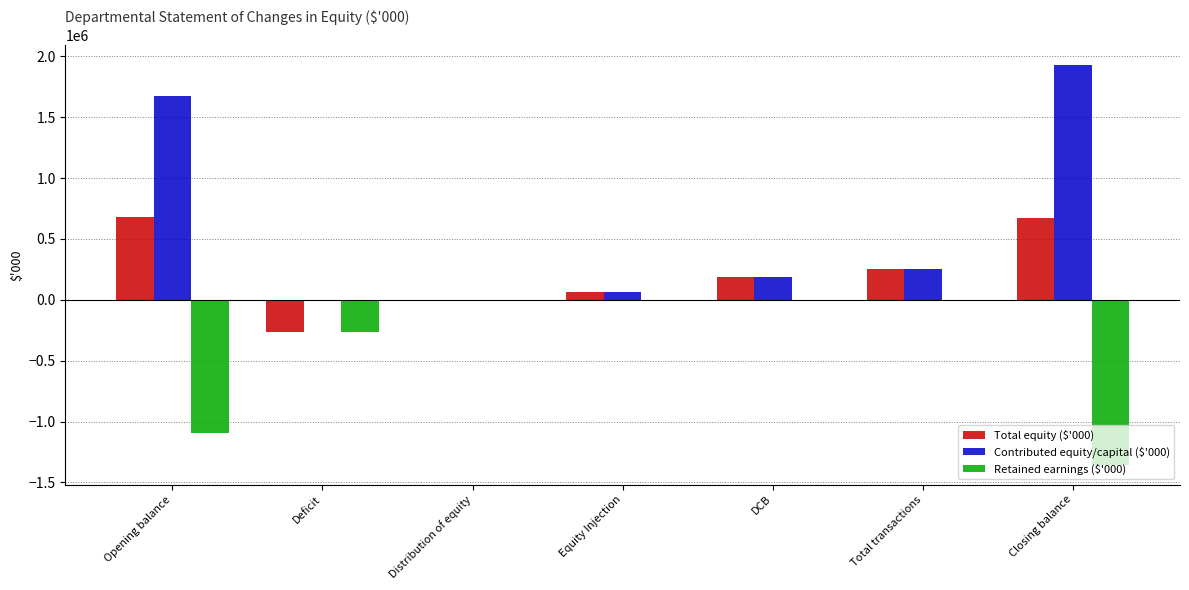

How many groups of bars are there?

7